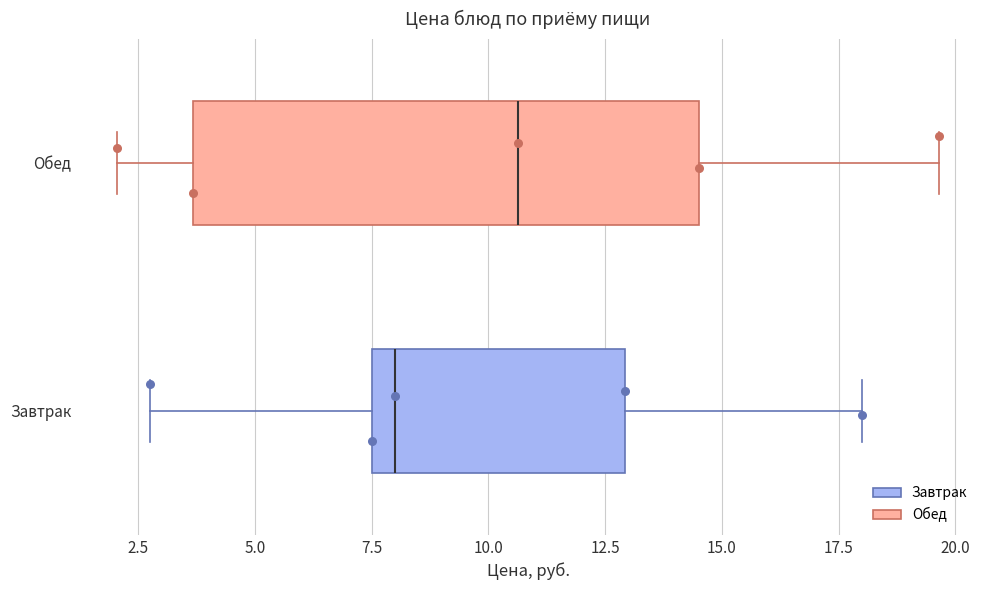

Where does the right whisker of the box for Завтрак end on the x-axis? The values are not printed on the chart, so give them approximately, as read against the axis.

18.0